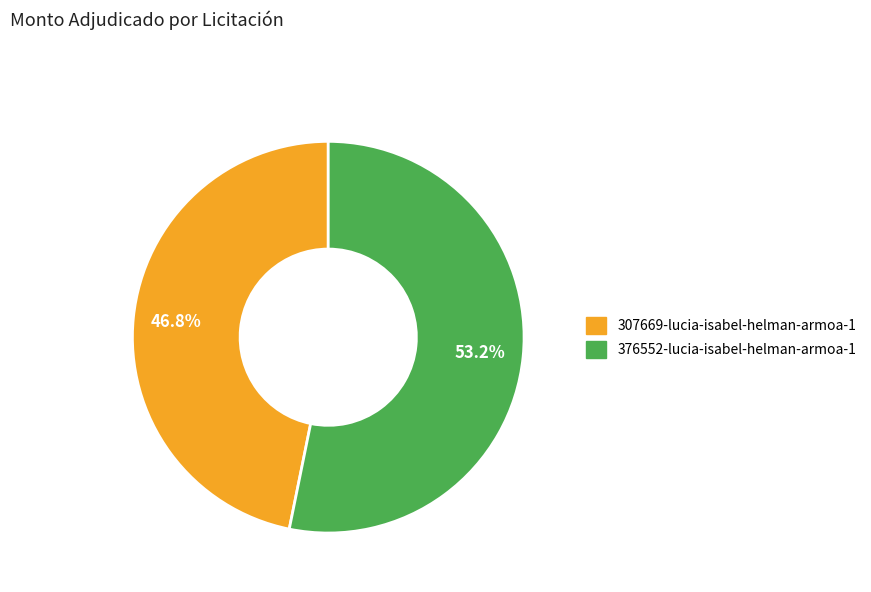

What portion of the pie excludes 307669-lucia-isabel-helman-armoa-1?

53.2%